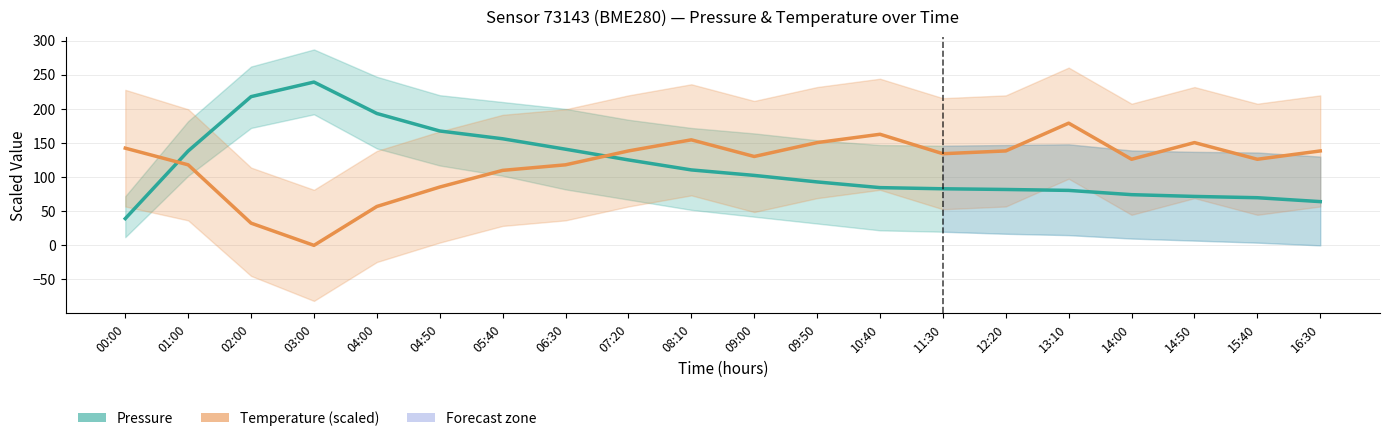

Is it true that Pressure (Pa - baseline) equals 23.4 at 12:20?

False